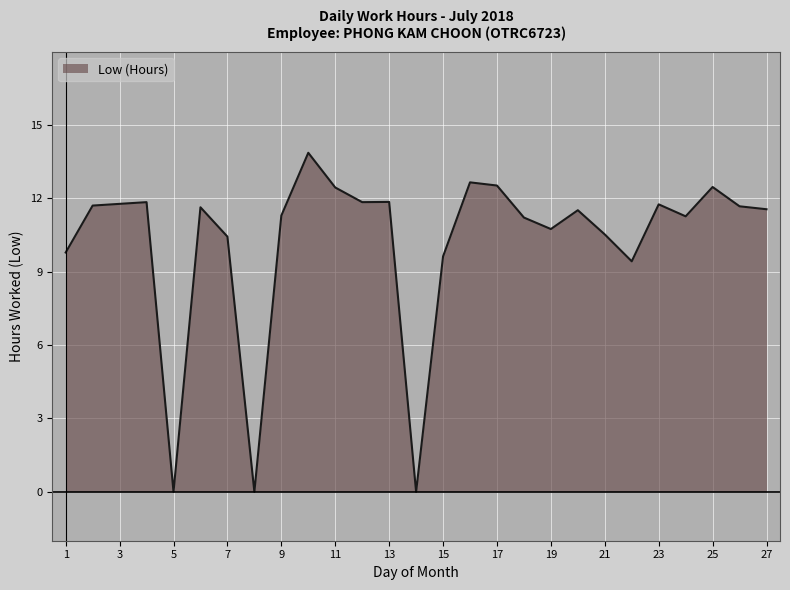

What is the difference between the maximum and minimum values?

13.9